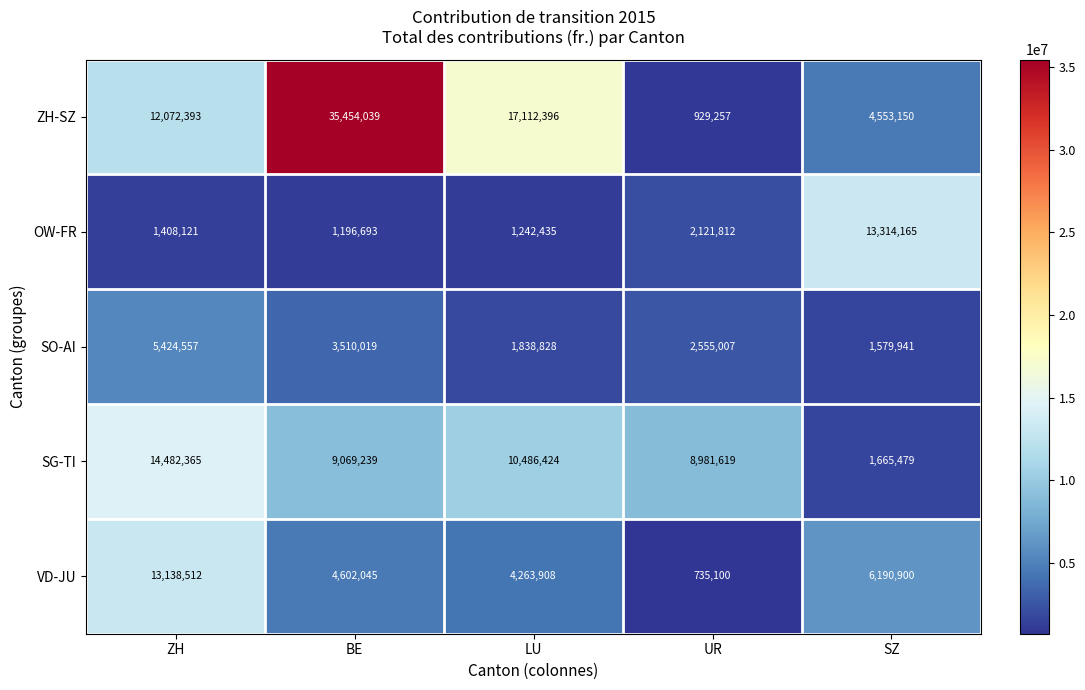

What is the maximum value shown in the chart?

35454039